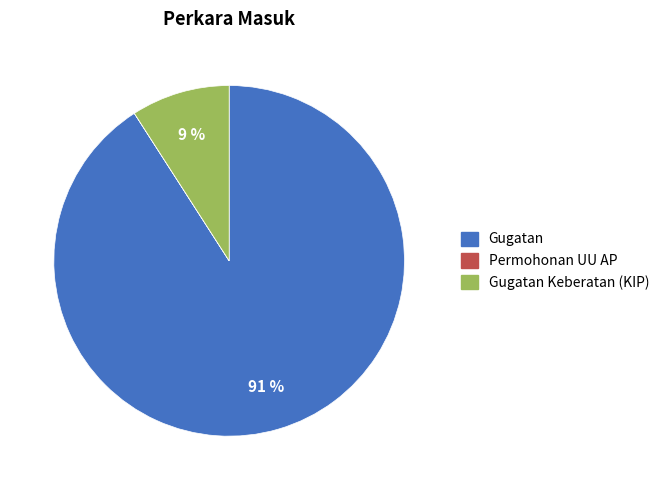

Is Gugatan the majority of the pie?

Yes